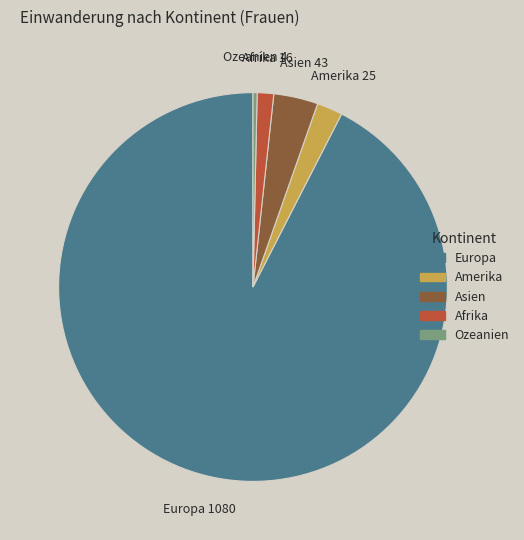

Combined, do Europa and Amerika account for over 50%?

Yes